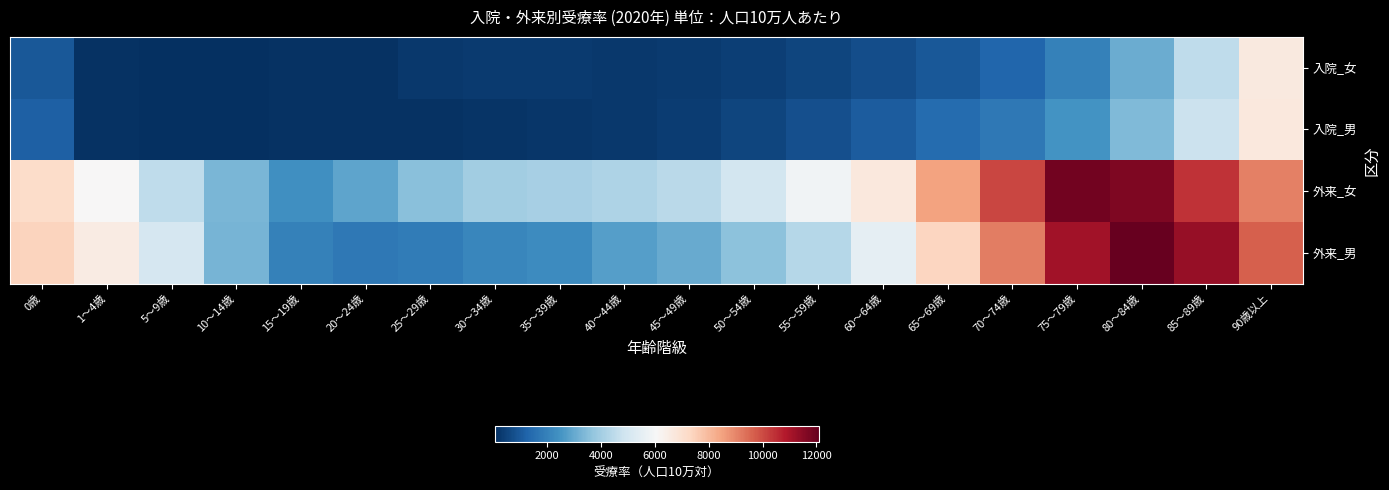

What is the minimum value shown in the chart?

64